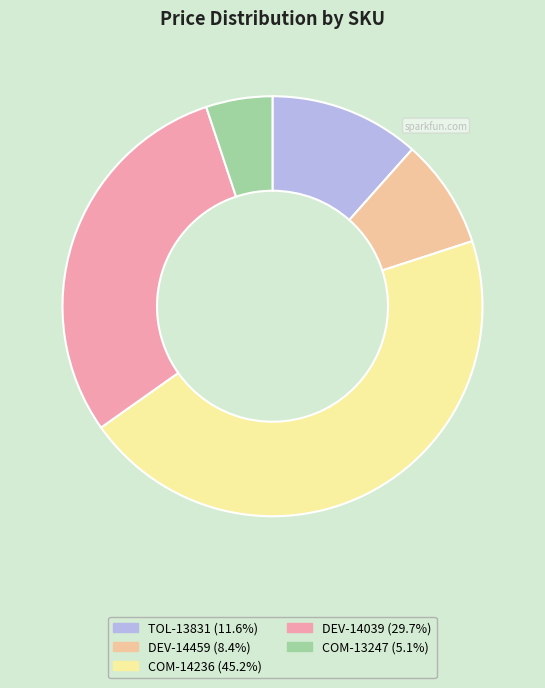

How many slices are in this pie chart?

5